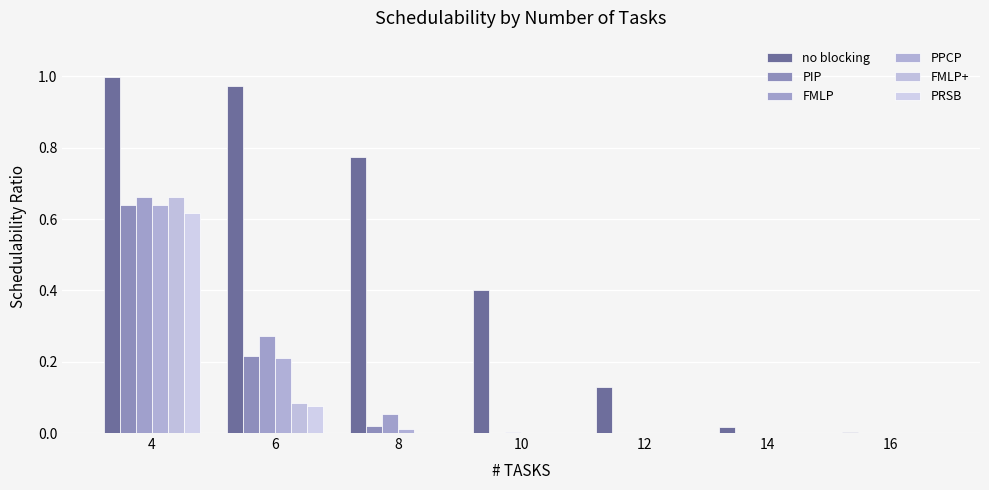

What value does the no blocking series have at 10?

0.4